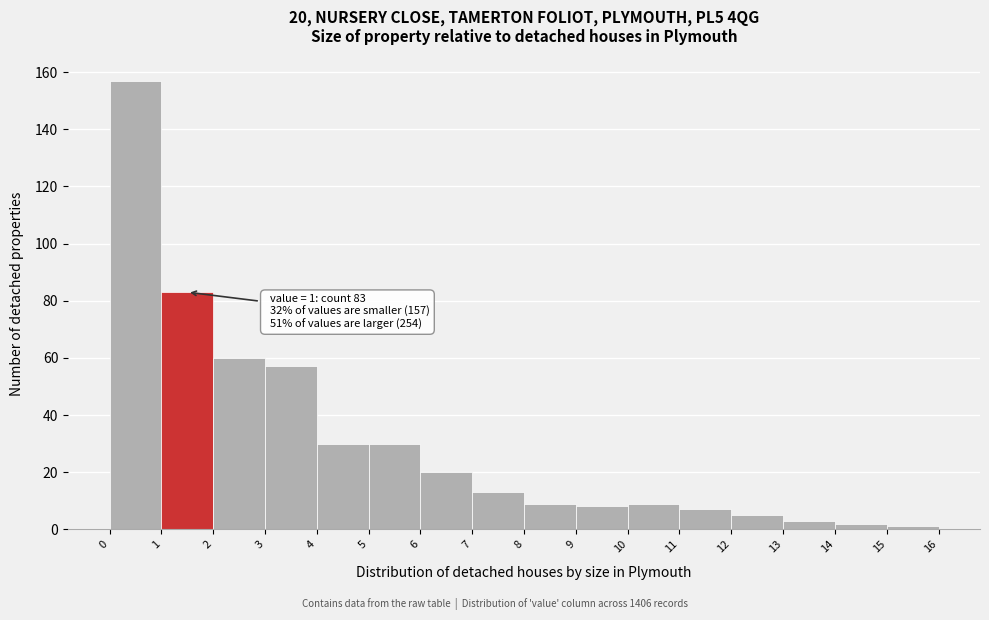

Over which range of the x-axis is the bar tallest?

0 to 1